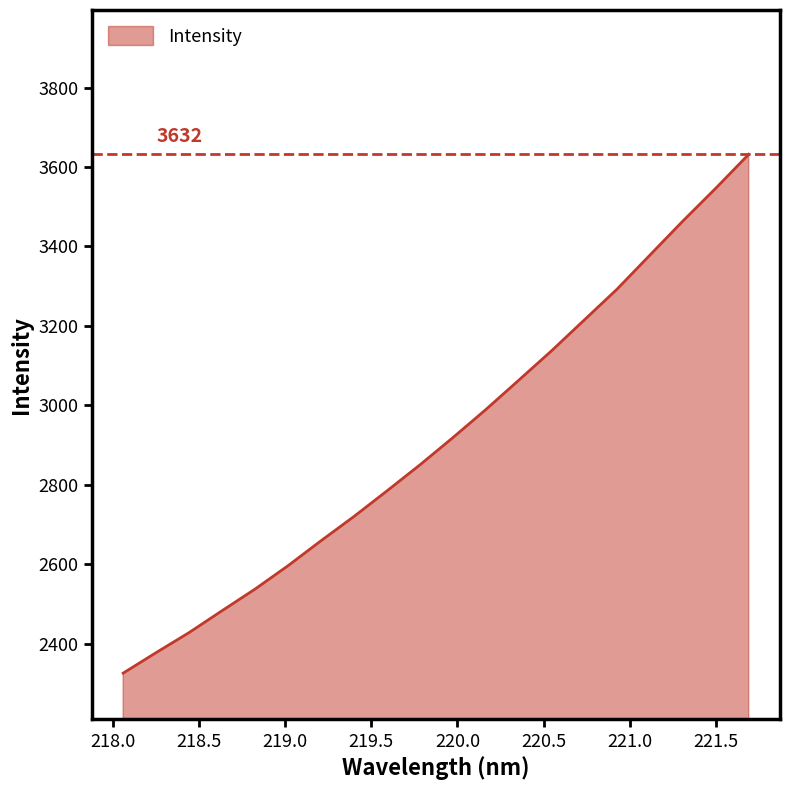

What is the average value?

2919.8